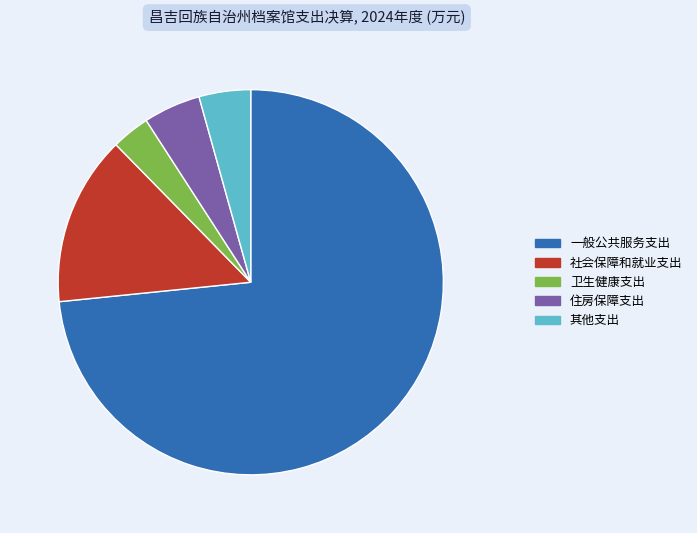

Is it true that 其他支出 is 4% of the pie?

True